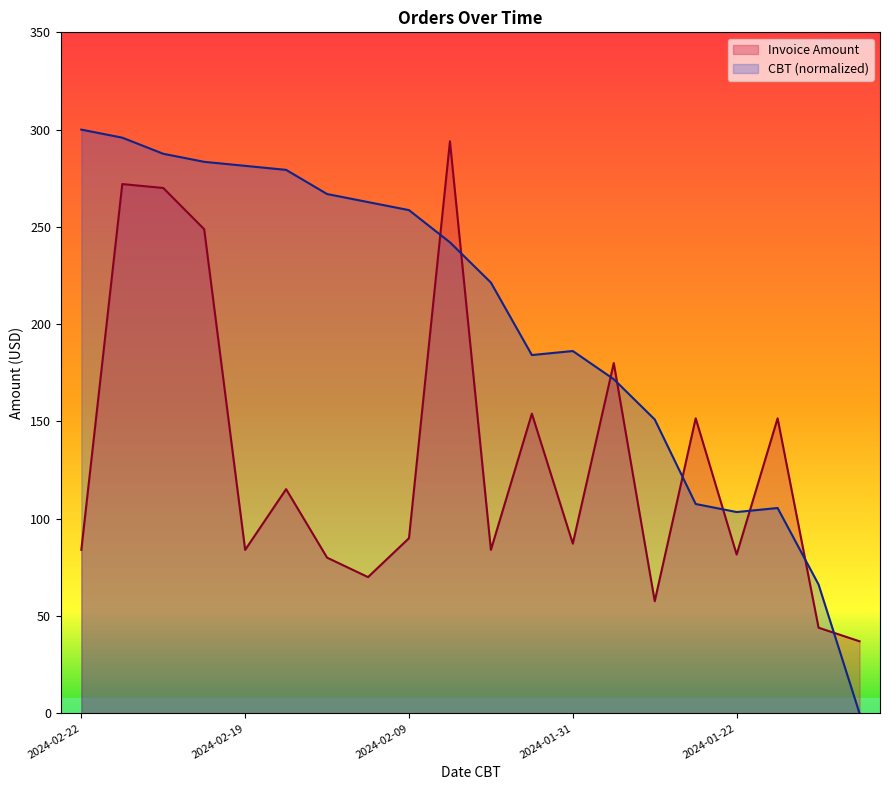

What is the approximate value of CBT at 2024-01-30?

171.7